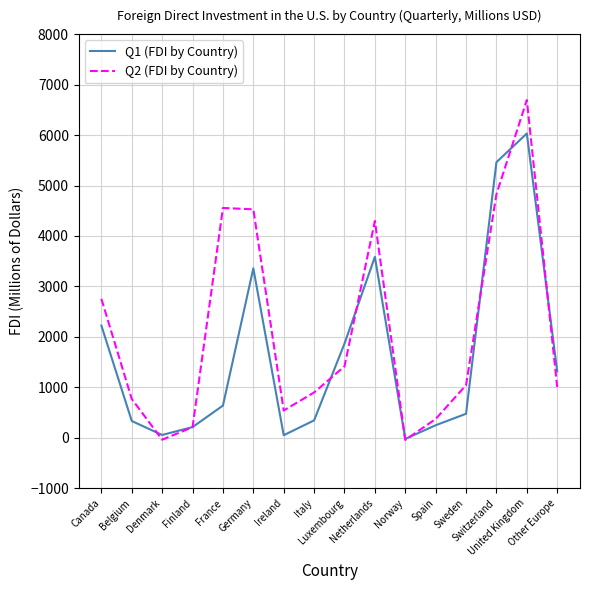

Rank the series at United Kingdom from highest to lowest value.

Q2 (FDI by Country), Q1 (FDI by Country)